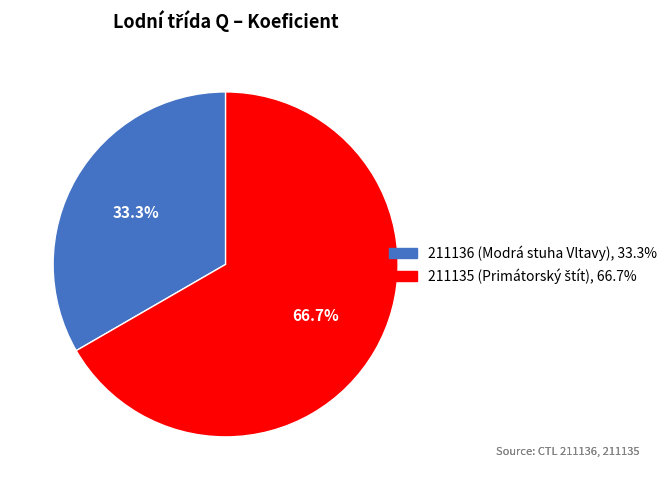

Which slice is the smallest?

211136 (Modrá stuha Vltavy)